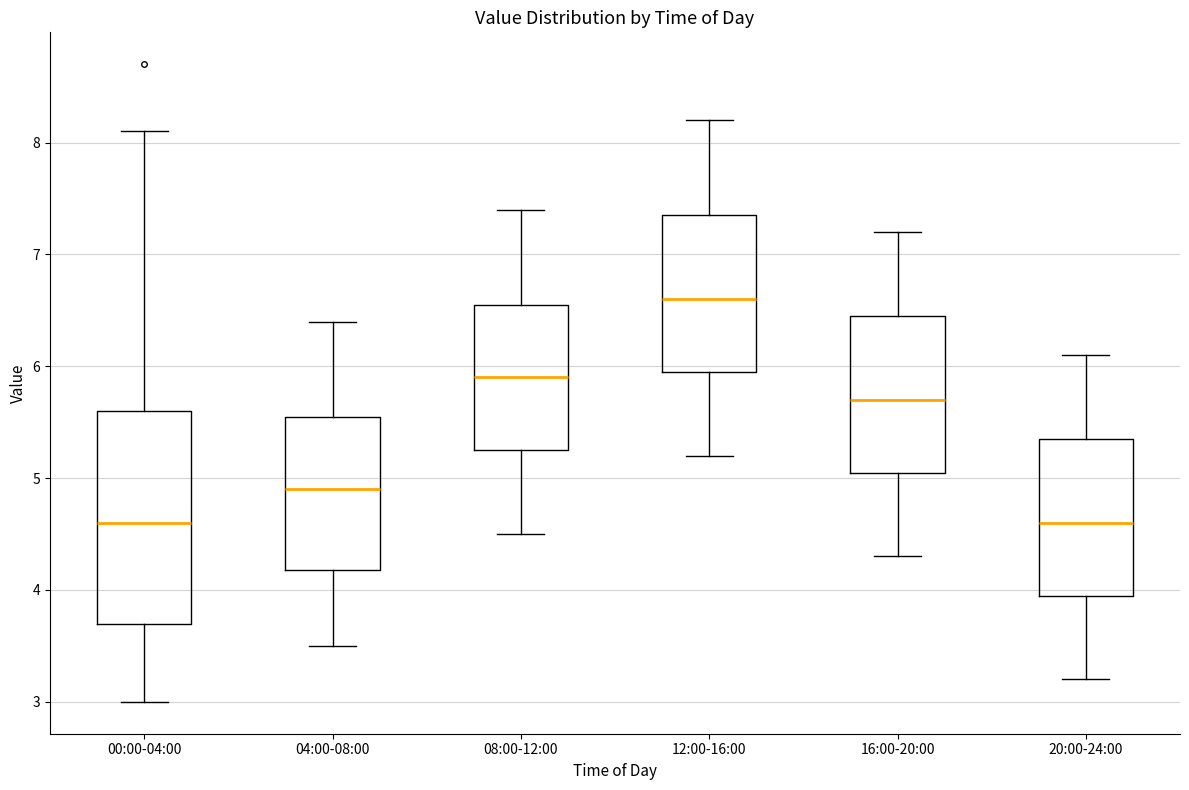

Reading left to right, read every box against the y-axis: the position of its median line, the range the box covers, and the ends of its whiskers. The values are not printed on the chart, so give them approximately, as read against the axis.

00:00-04:00: median 4.6, box 3.7 to 5.6, whiskers 3.0 to 8.1
04:00-08:00: median 4.9, box 4.2 to 5.6, whiskers 3.5 to 6.4
08:00-12:00: median 5.9, box 5.3 to 6.6, whiskers 4.5 to 7.4
12:00-16:00: median 6.6, box 6.0 to 7.4, whiskers 5.2 to 8.2
16:00-20:00: median 5.7, box 5.1 to 6.5, whiskers 4.3 to 7.2
20:00-24:00: median 4.6, box 4.0 to 5.4, whiskers 3.2 to 6.1